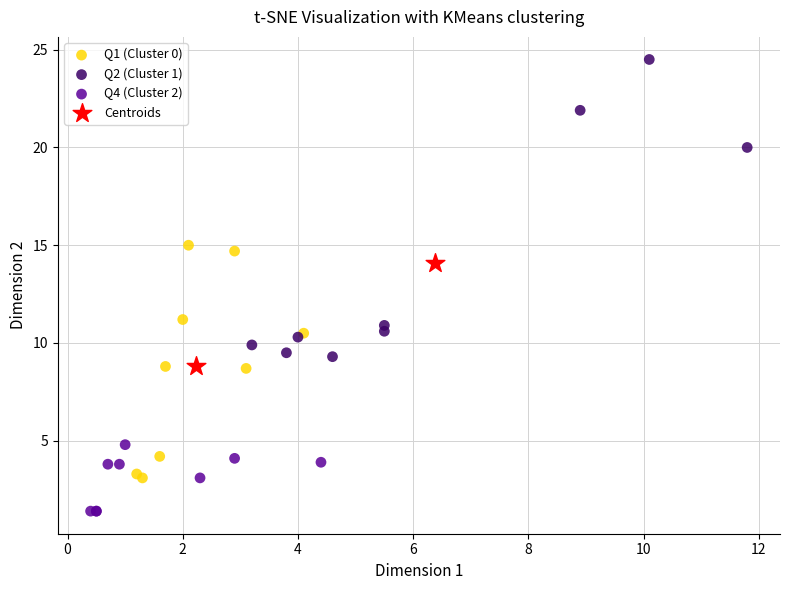

What are all the series names shown in the legend?

Q1 (Cluster 0), Q2 (Cluster 1), Q4 (Cluster 2), Centroids